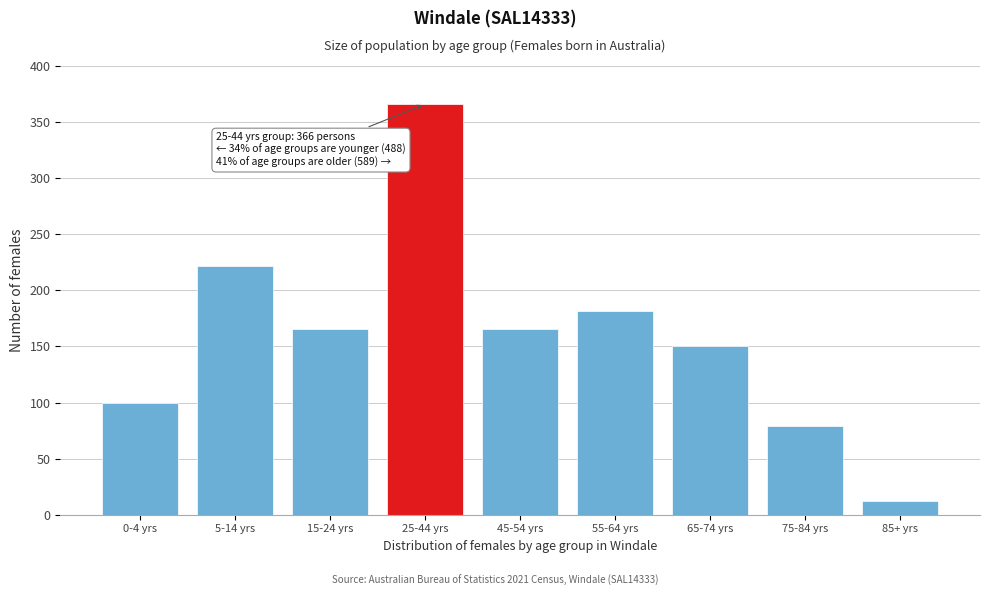

Reading left to right, extract all data points from this chart.

100	222	166	366	166	182	150	79	12